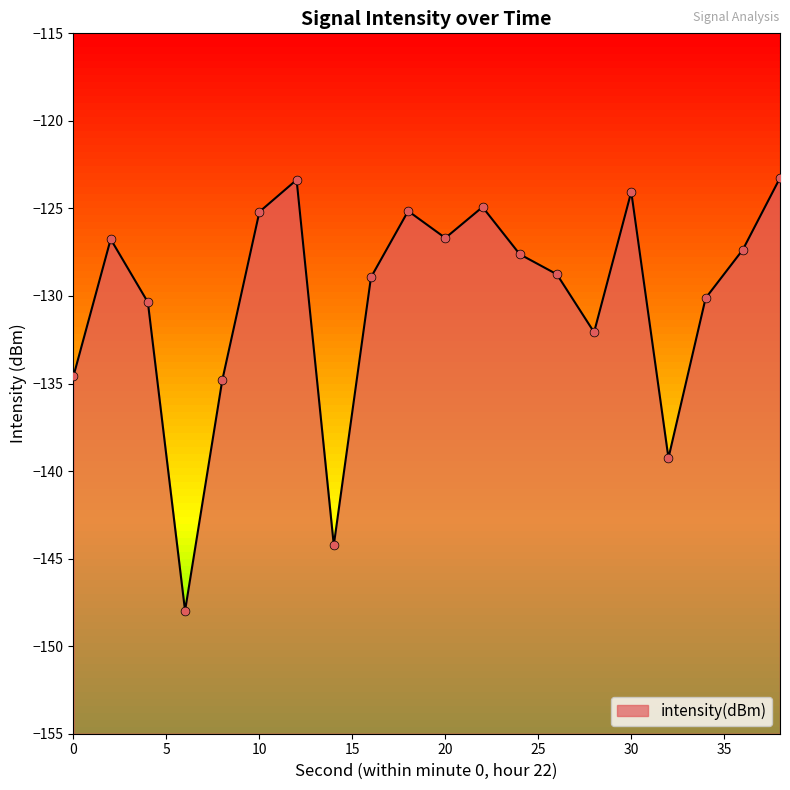

What is the change in value from 10 to 28?

-6.9